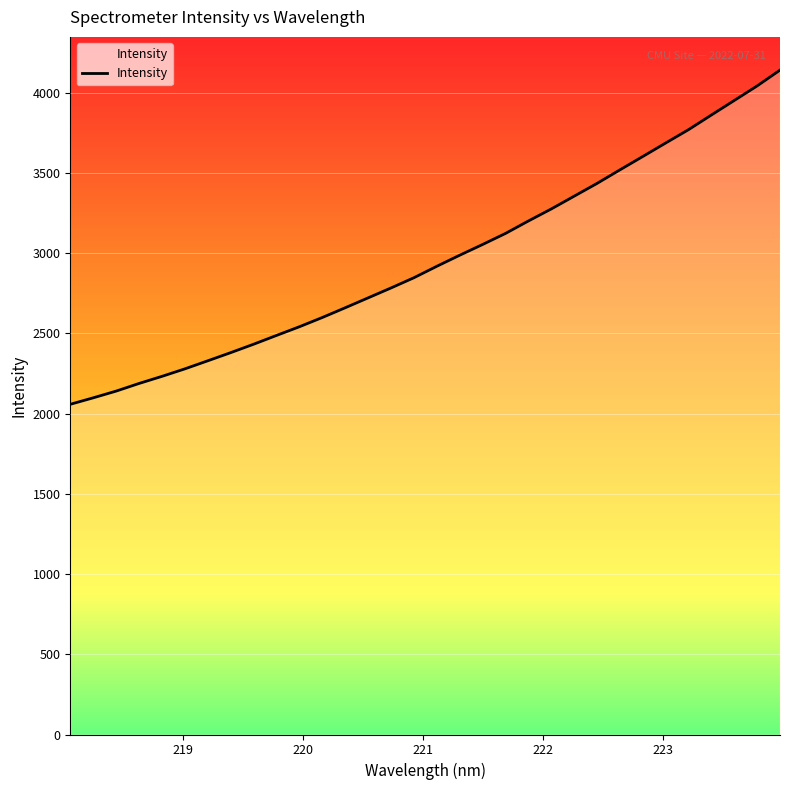

What is the difference between the maximum and minimum values?

2082.6